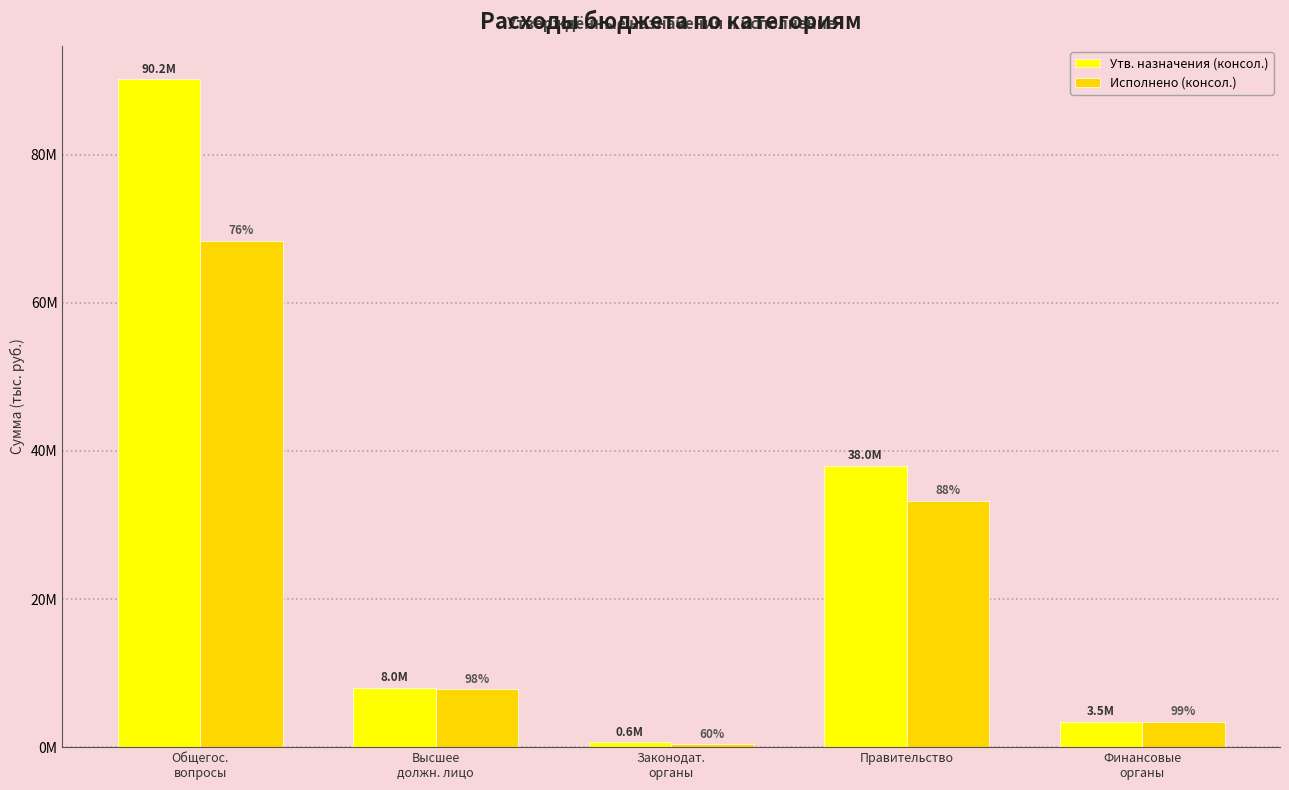

List the series in order of their overall mean, highest first.

Утв. назначения (консол.), Исполнено (консол.)